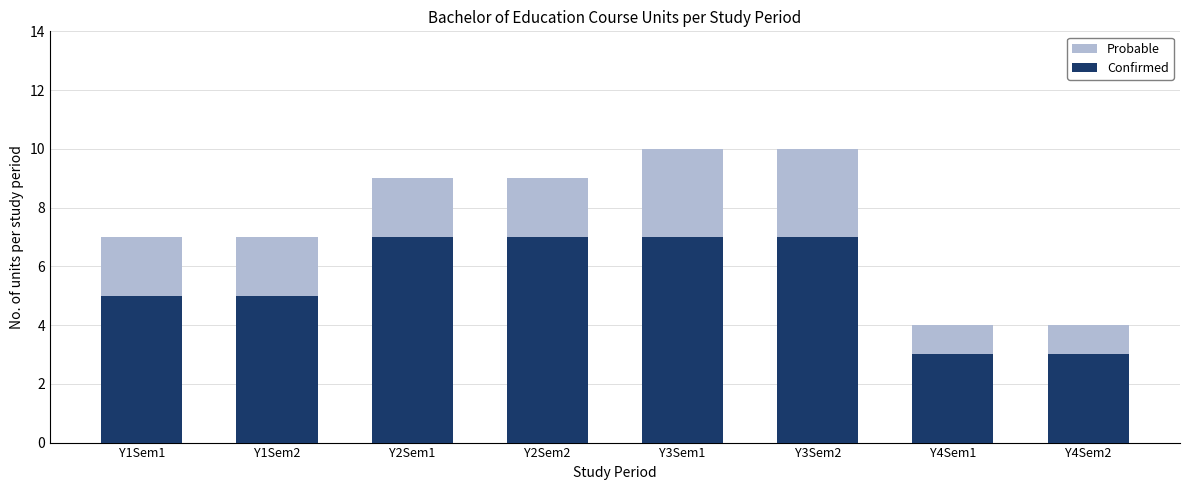

Reading left to right, transcribe the values for Confirmed.

Y1Sem1=5	Y1Sem2=5	Y2Sem1=7	Y2Sem2=7	Y3Sem1=7	Y3Sem2=7	Y4Sem1=3	Y4Sem2=3